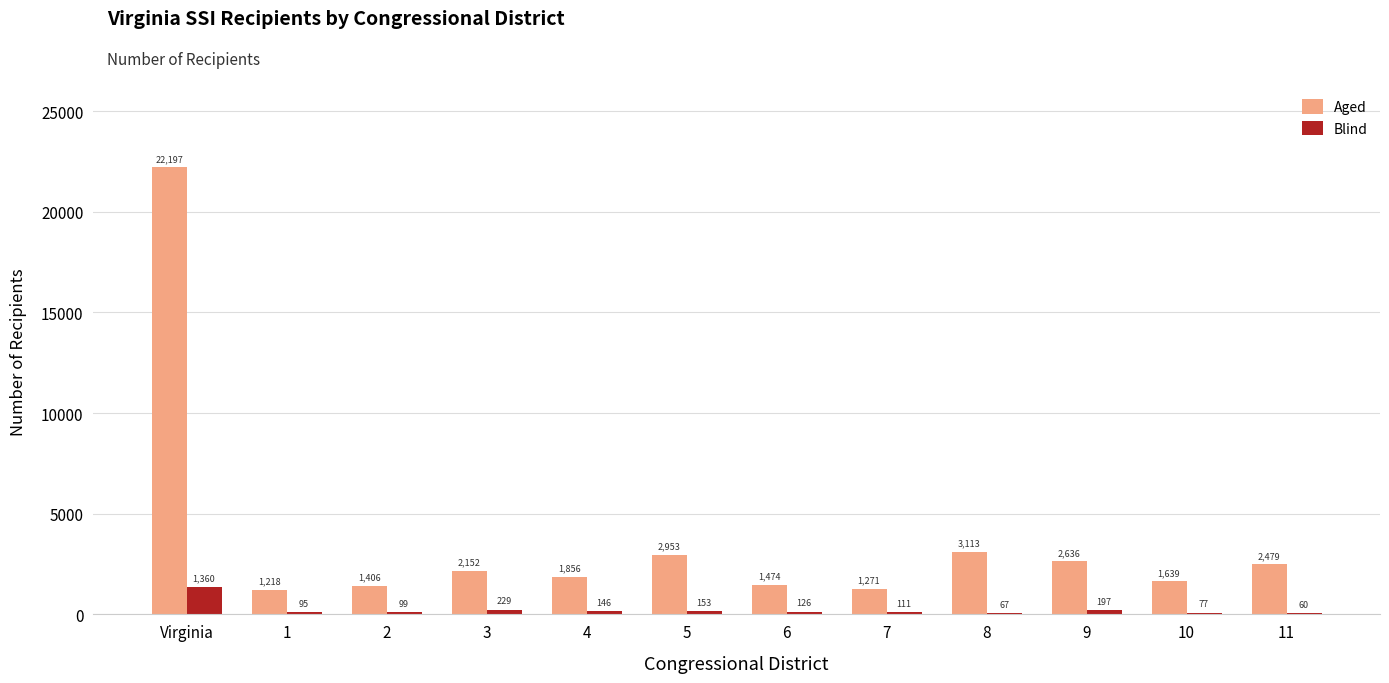

Reading left to right, list all the values displayed in this chart.

Aged: 22197	1218	1406	2152	1856	2953	1474	1271	3113	2636	1639	2479
Blind: 1360	95	99	229	146	153	126	111	67	197	77	60